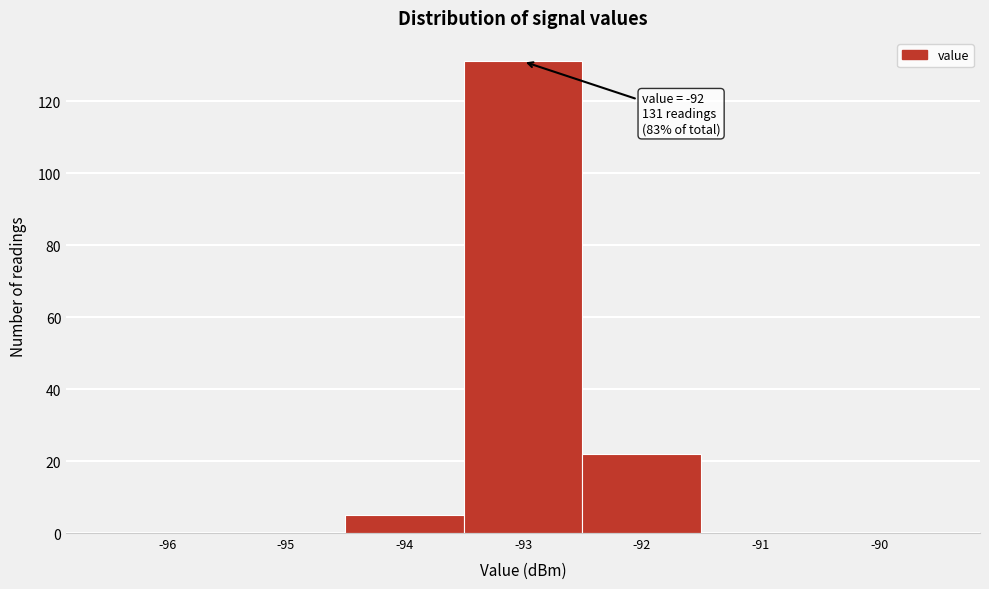

Reading right to left, extract all data points from this chart.

-90=0	-91=0	-92=22	-93=131	-94=5	-95=0	-96=0